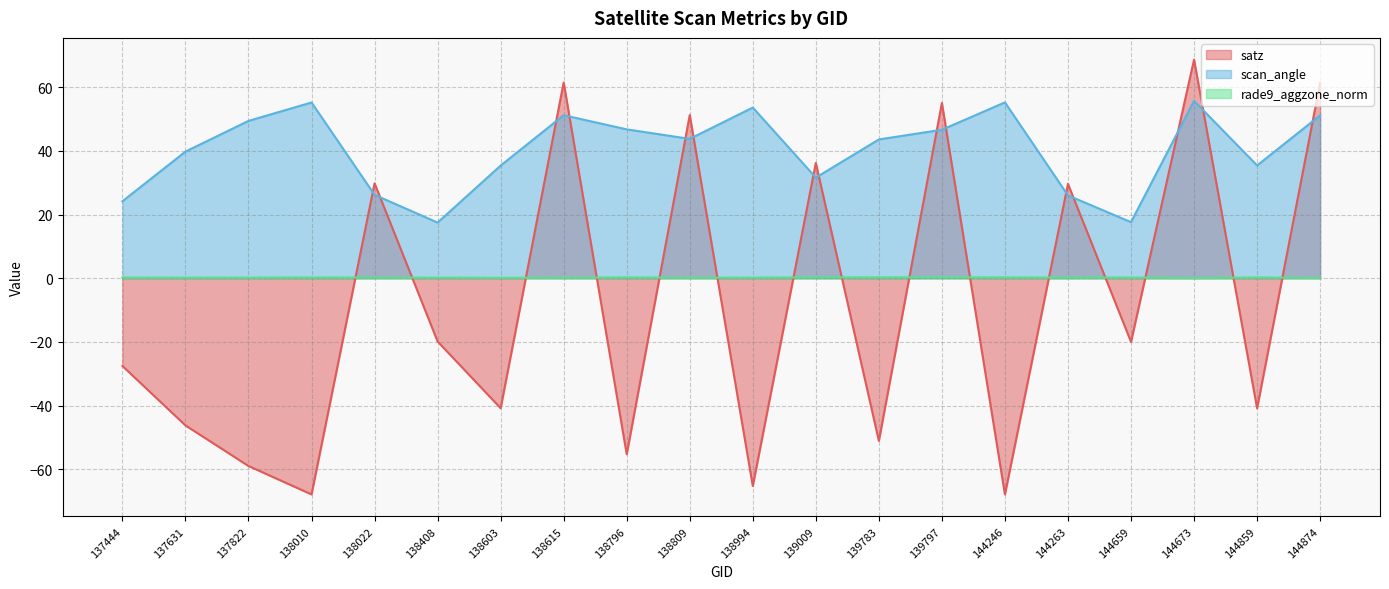

At which category does the chart reach its minimum across all series?

144246